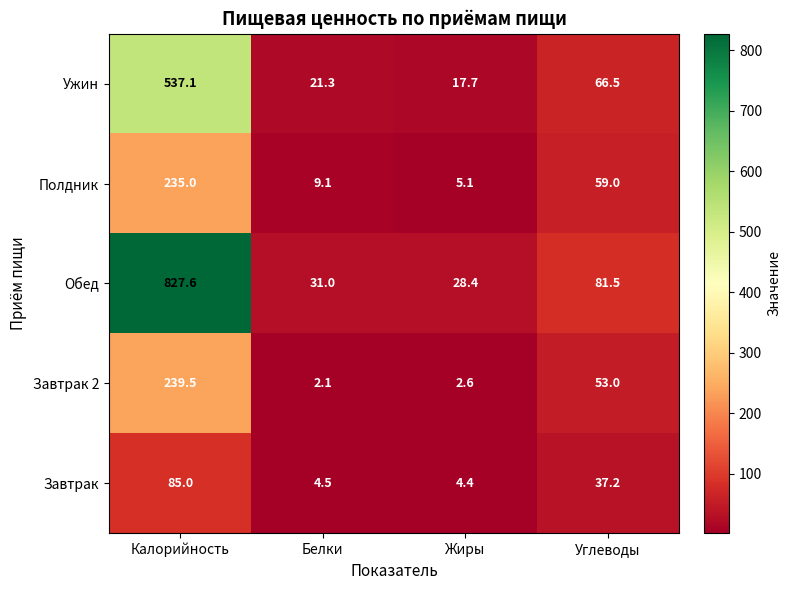

Which series has the largest total across all categories?

Обед